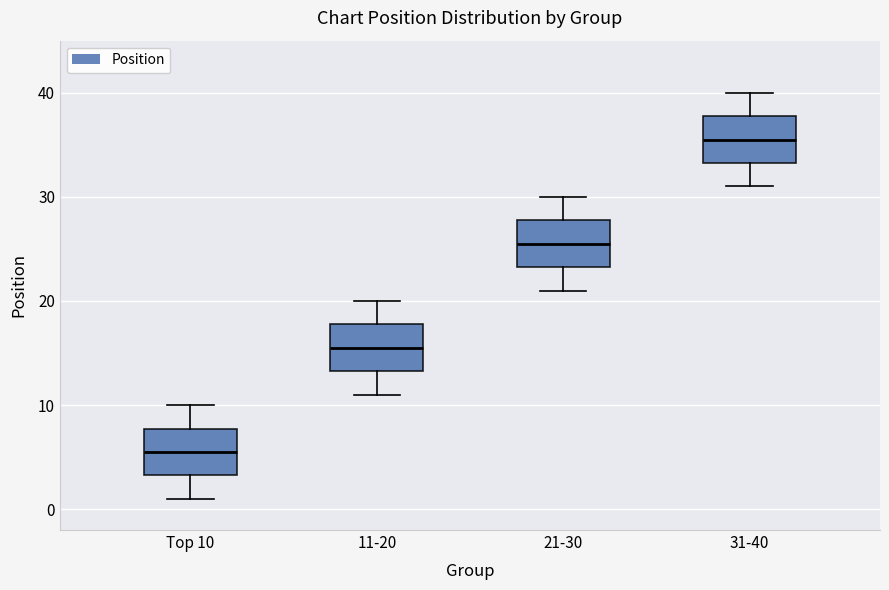

Which box's median line is the highest?

31-40